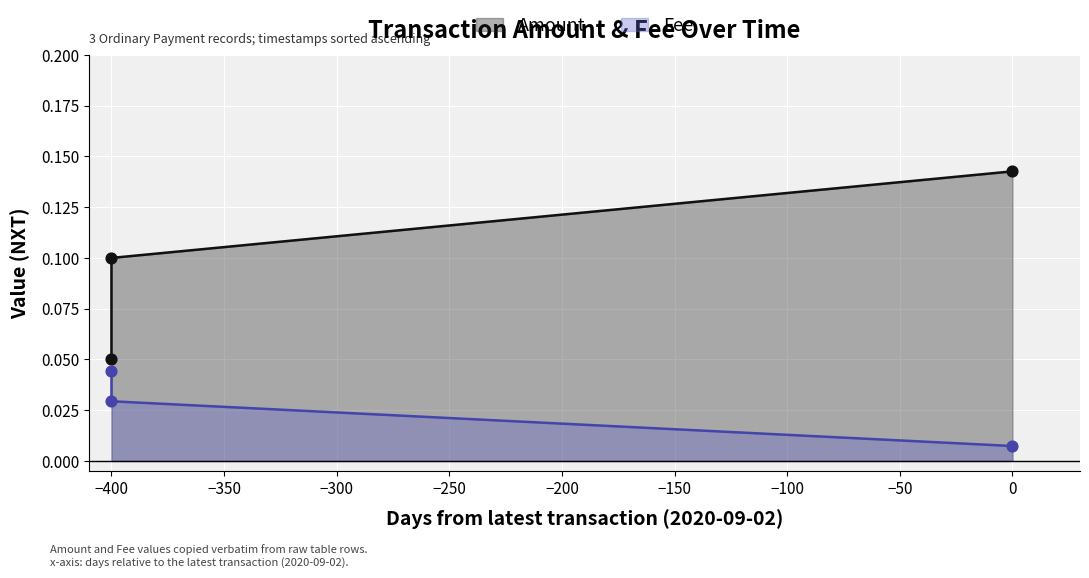

What is the total value across all series at 2019-07-30 07:18:49?

0.1